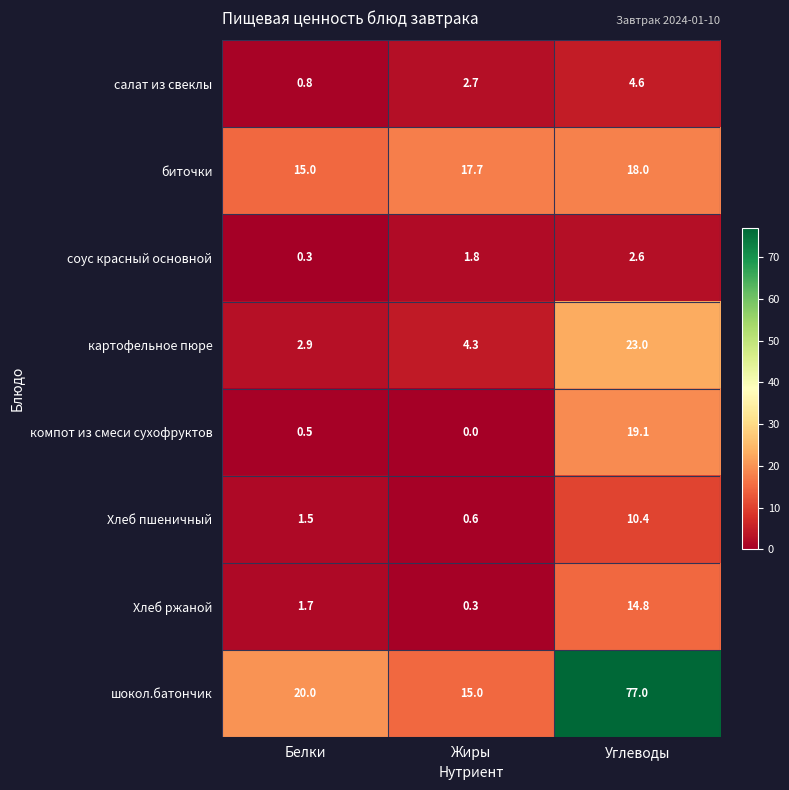

Reading left to right, list all the values displayed in this chart.

салат из свеклы: Белки=0.8	Жиры=2.7	Углеводы=4.6
биточки: Белки=15.0	Жиры=17.7	Углеводы=18.0
соус красный основной: Белки=0.3	Жиры=1.8	Углеводы=2.6
картофельное пюре: Белки=2.9	Жиры=4.3	Углеводы=23.0
компот из смеси сухофруктов: Белки=0.5	Жиры=0.0	Углеводы=19.1
Хлеб пшеничный: Белки=1.5	Жиры=0.6	Углеводы=10.4
Хлеб ржаной: Белки=1.7	Жиры=0.3	Углеводы=14.8
шокол.батончик: Белки=20.0	Жиры=15.0	Углеводы=77.0